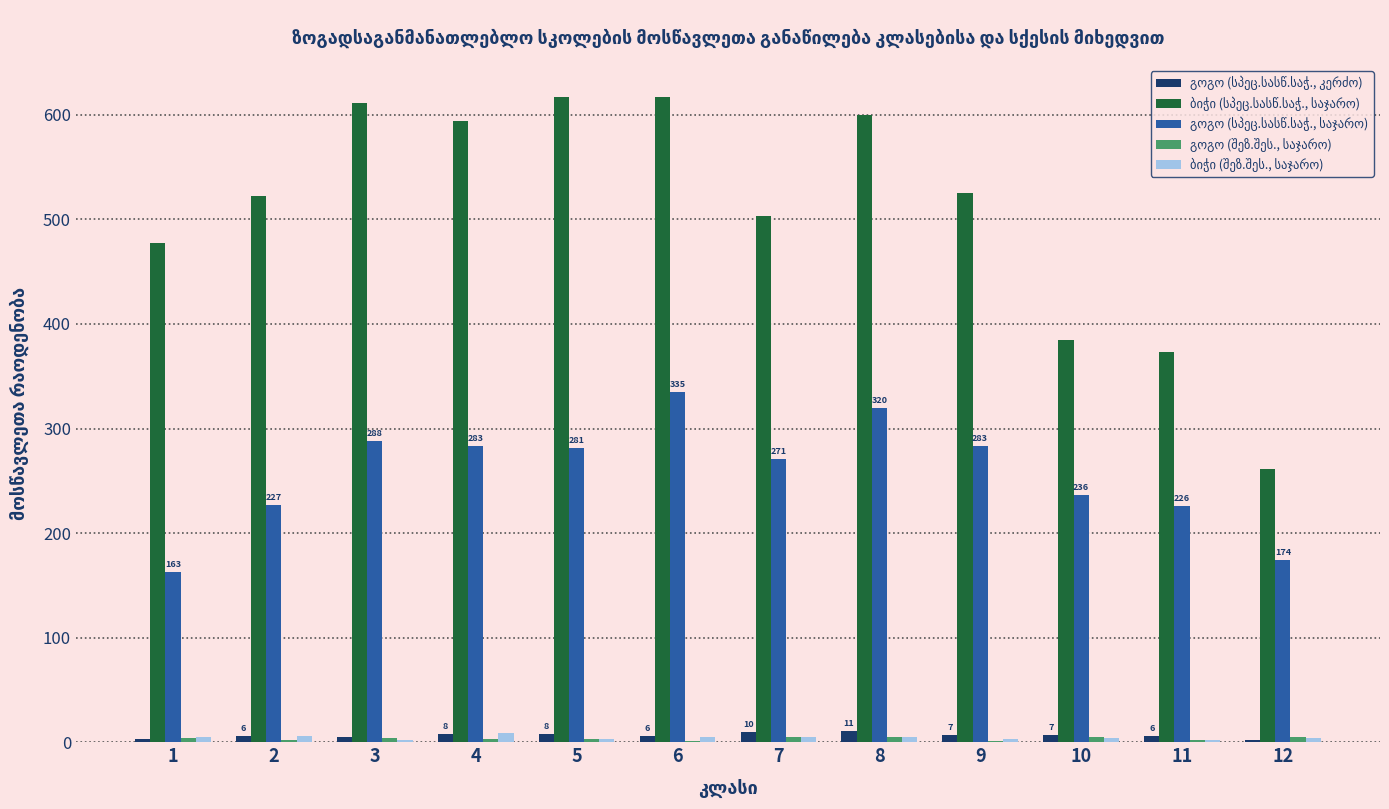

Reading right to left, transcribe all the data shown in this chart.

გოგო (სპეც.სასწ.საჭ., კერძო): 12=2	11=6	10=7	9=7	8=11	7=10	6=6	5=8	4=8	3=5	2=6	1=3
ბიჭი (სპეც.სასწ.საჭ., საჯარო): 12=261	11=373	10=385	9=525	8=600	7=503	6=617	5=617	4=594	3=611	2=522	1=477
გოგო (სპეც.სასწ.საჭ., საჯარო): 12=174	11=226	10=236	9=283	8=320	7=271	6=335	5=281	4=283	3=288	2=227	1=163
გოგო (შეზ.შეს., საჯარო): 12=5	11=2	10=5	9=1	8=5	7=5	6=1	5=3	4=3	3=4	2=2	1=4
ბიჭი (შეზ.შეს., საჯარო): 12=4	11=2	10=4	9=3	8=5	7=5	6=5	5=3	4=9	3=2	2=6	1=5